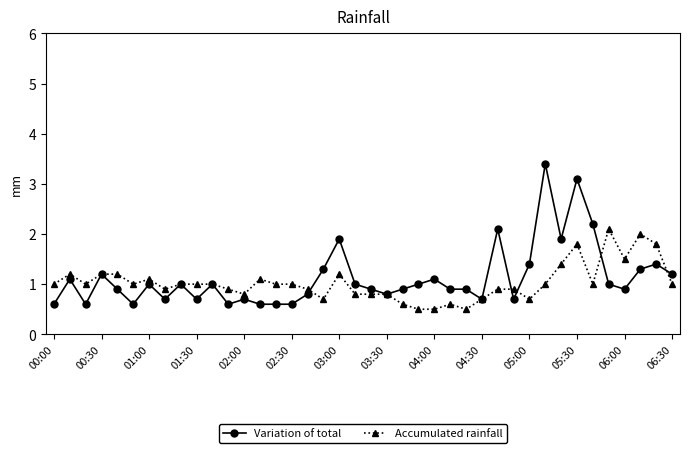

Does the chart display data point markers on the line(s)?

Yes